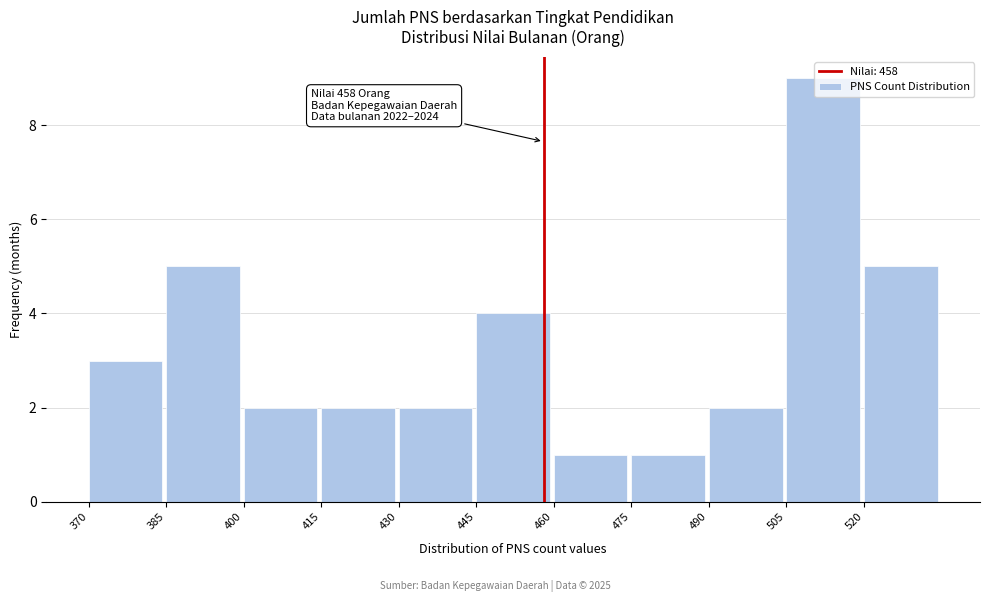

Which range on the x-axis has the tallest bar?

505 to 520